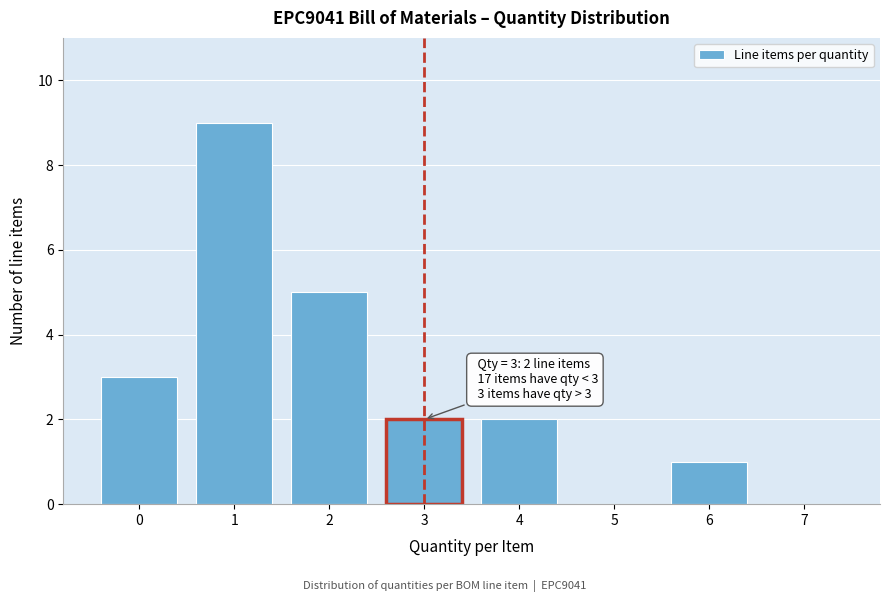

Which range on the x-axis has the tallest bar?

0.5 to 1.5